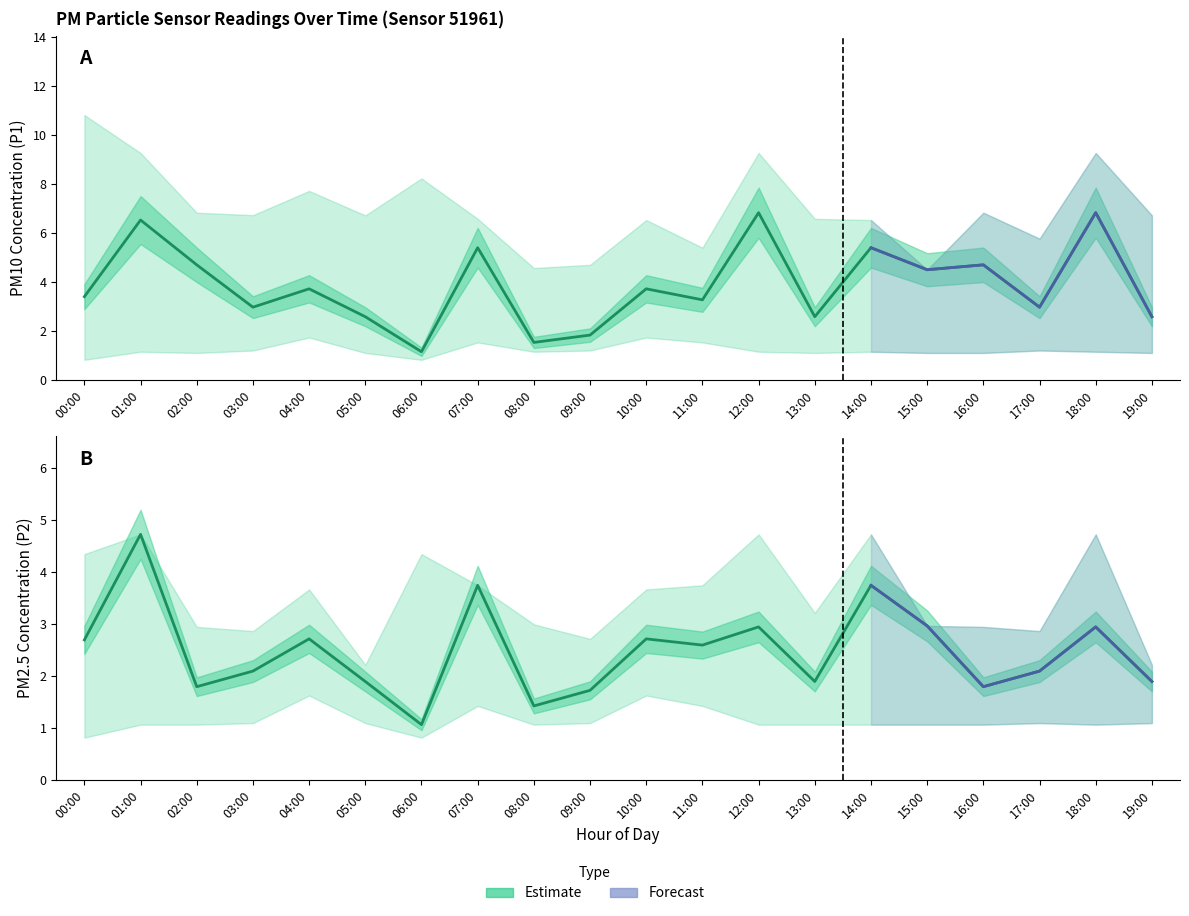

At which category does P1 reach its first local valley?

03:00